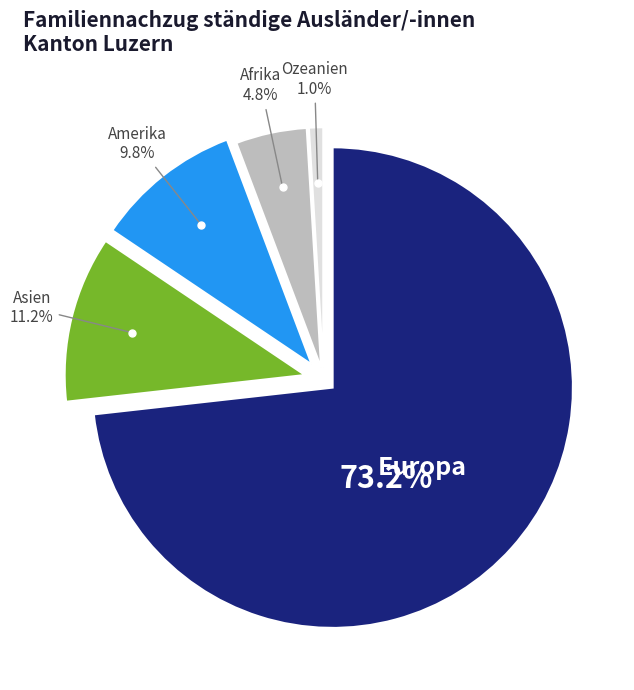

What is the smallest slice in the pie chart?

Ozeanien